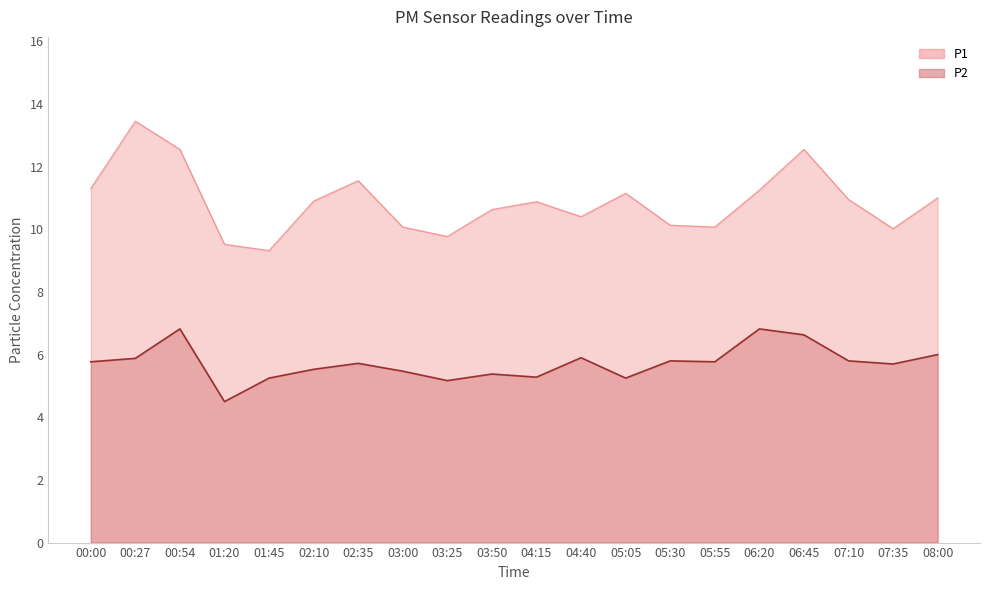

What is the value of the P2 point at the 16th from the left?

6.8